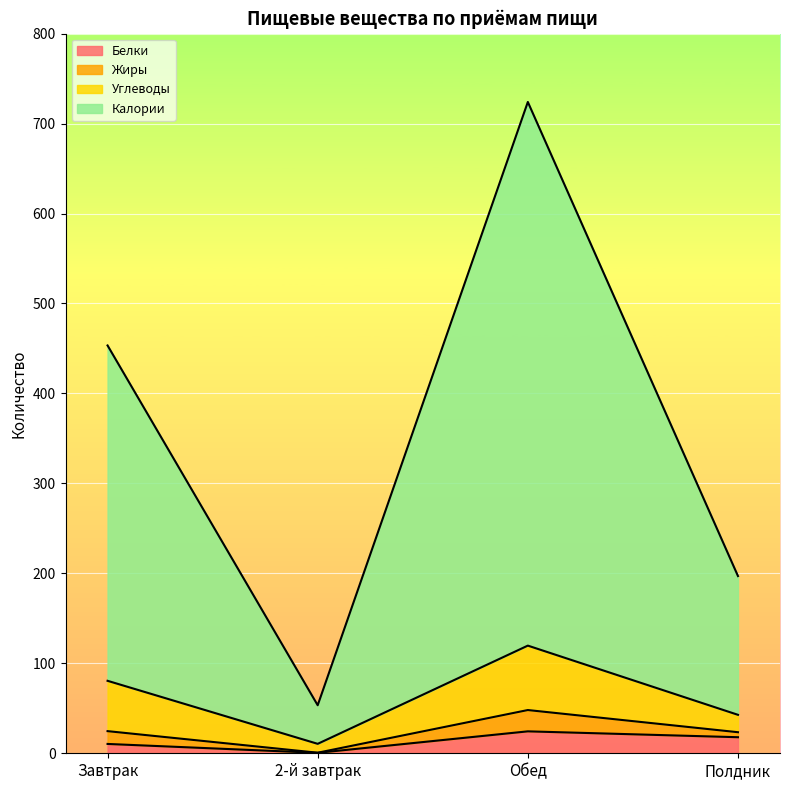

What position from the left is Завтрак?

1